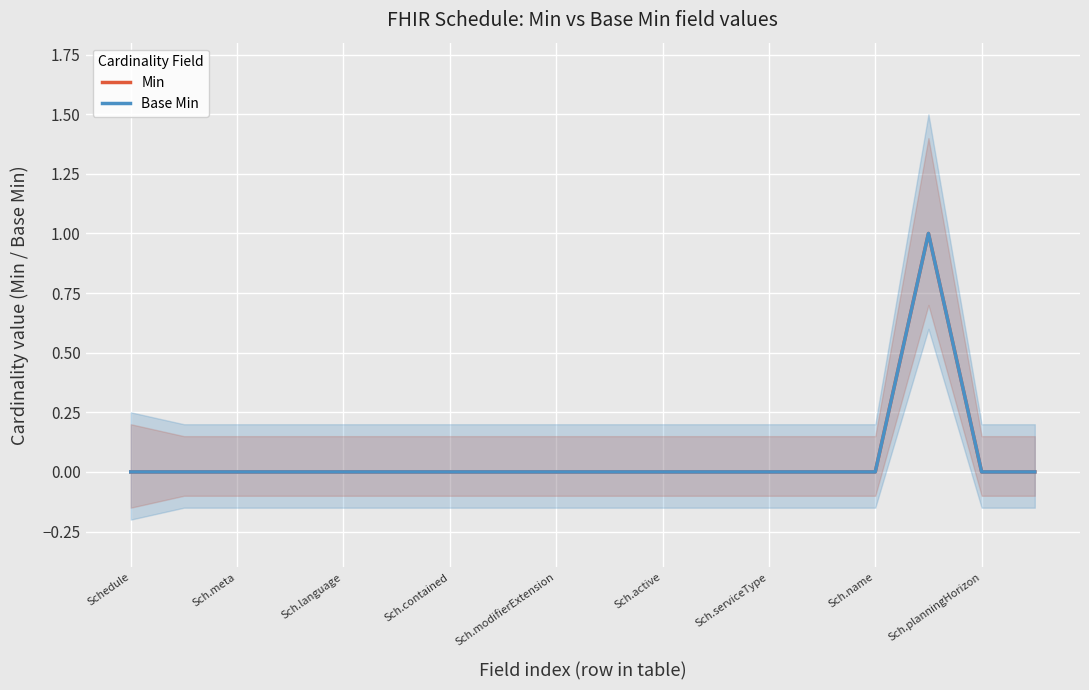

The Min series shows 0 at Sch.language. True or false?

True